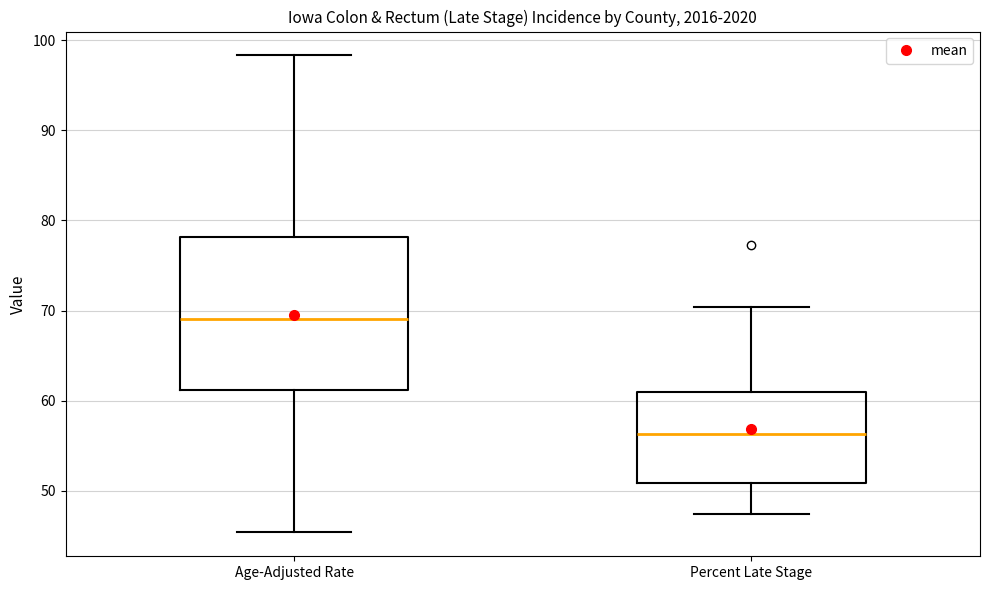

Reading left to right, transcribe this box plot: for each box, give where its median line is, the range the box spans, and where its two whiskers end, as read against the y-axis. The values are not printed on the chart, so give them approximately, as read against the axis.

Age-Adjusted Rate: median 69, box 61 to 78, whiskers 45 to 98
Percent Late Stage: median 56, box 51 to 61, whiskers 47 to 70